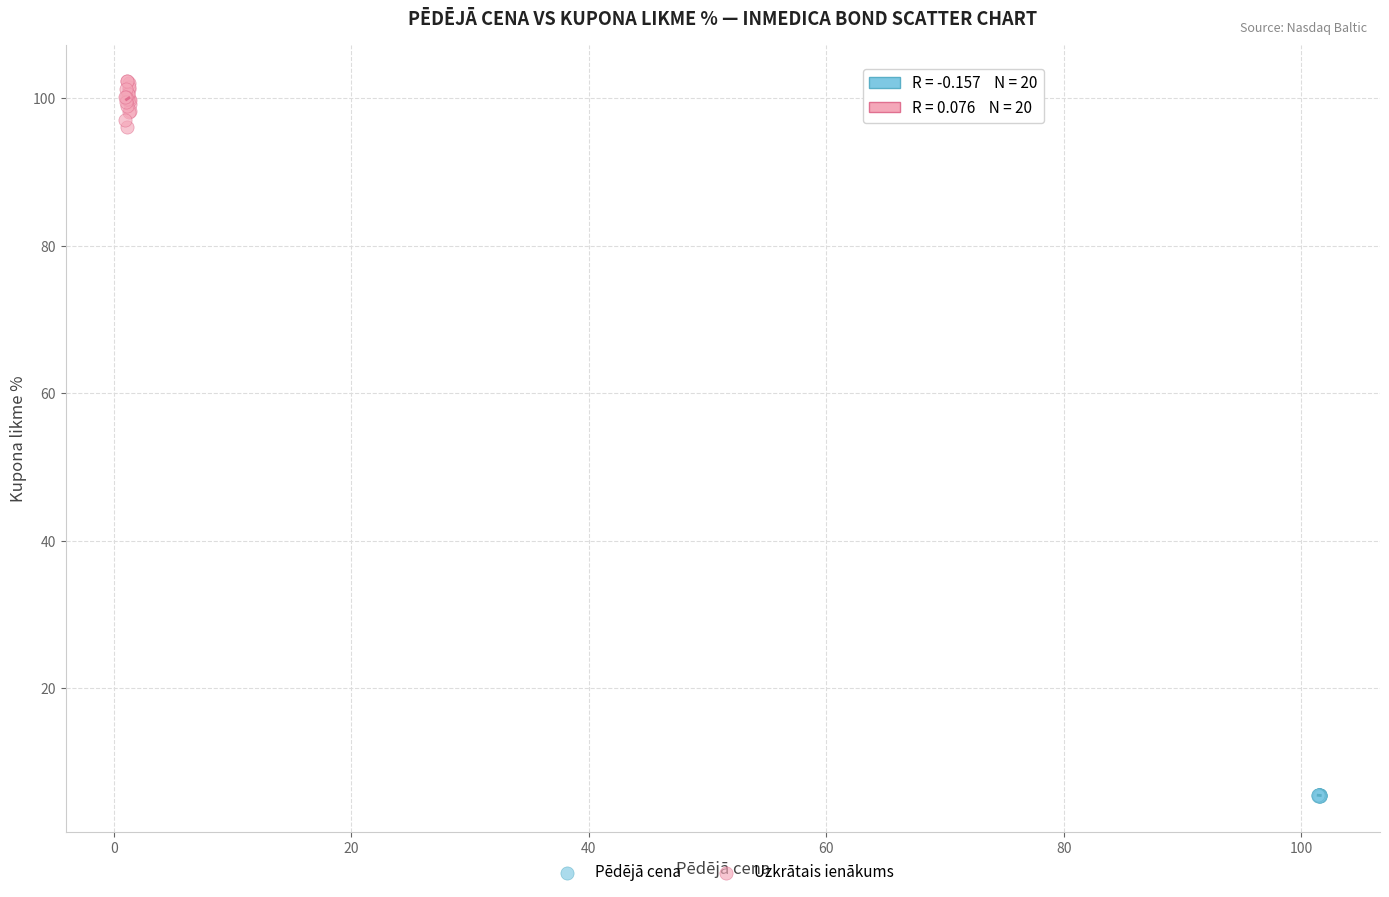

Which series has the widest spread of Y values?

Uzkrātais ienākums